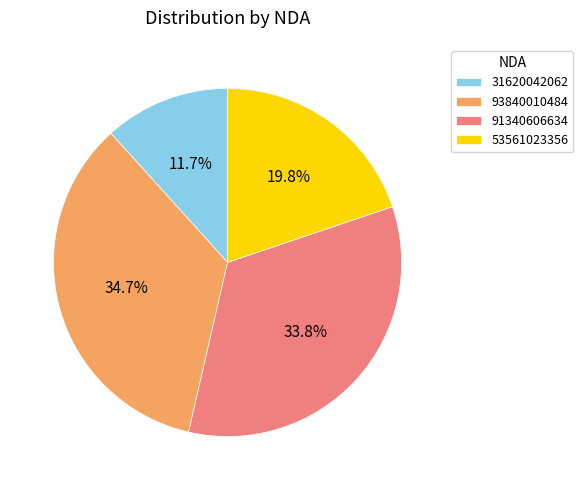

Approximately how many times larger is the value at 91340606634 compared to 31620042062?

2.9